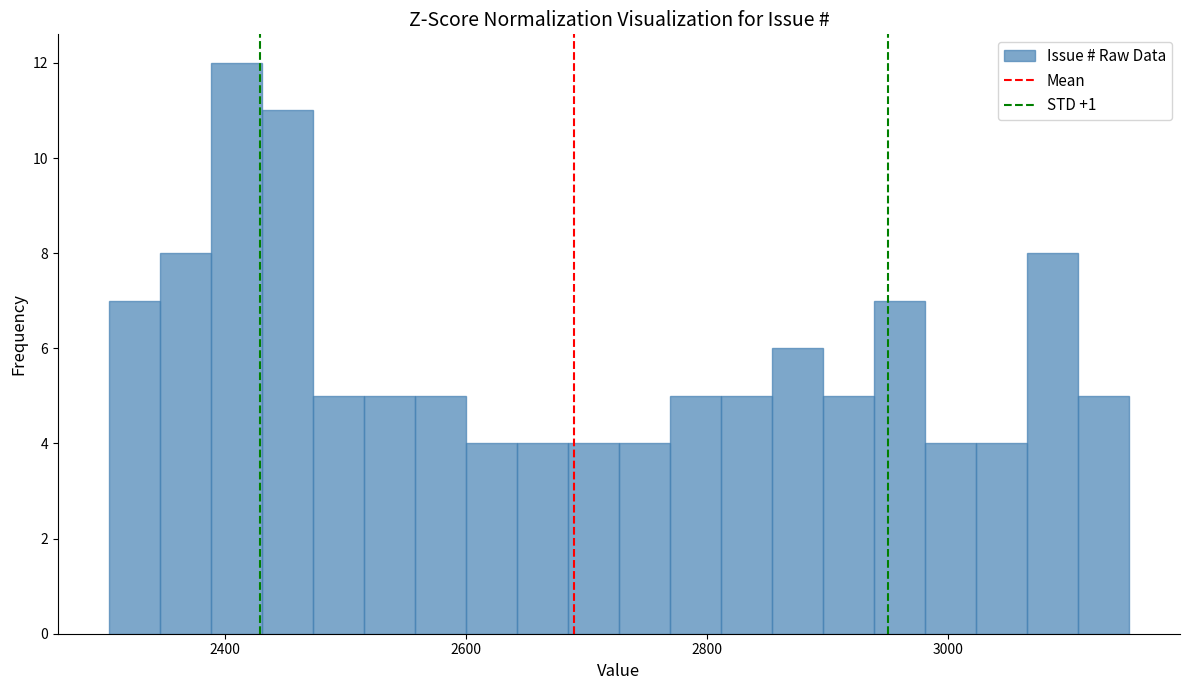

Around what value on the x-axis is the tallest bar? Give the approximate position of its centre, as read against the axis.

2400